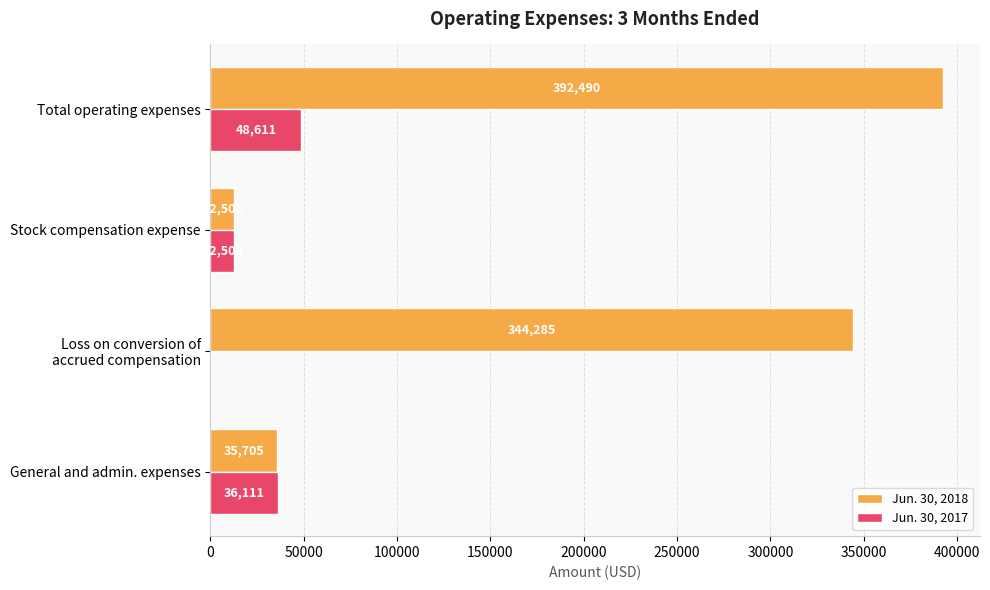

What value does the Jun. 30, 2017 series have at Total operating expenses, to the nearest 100?

48600